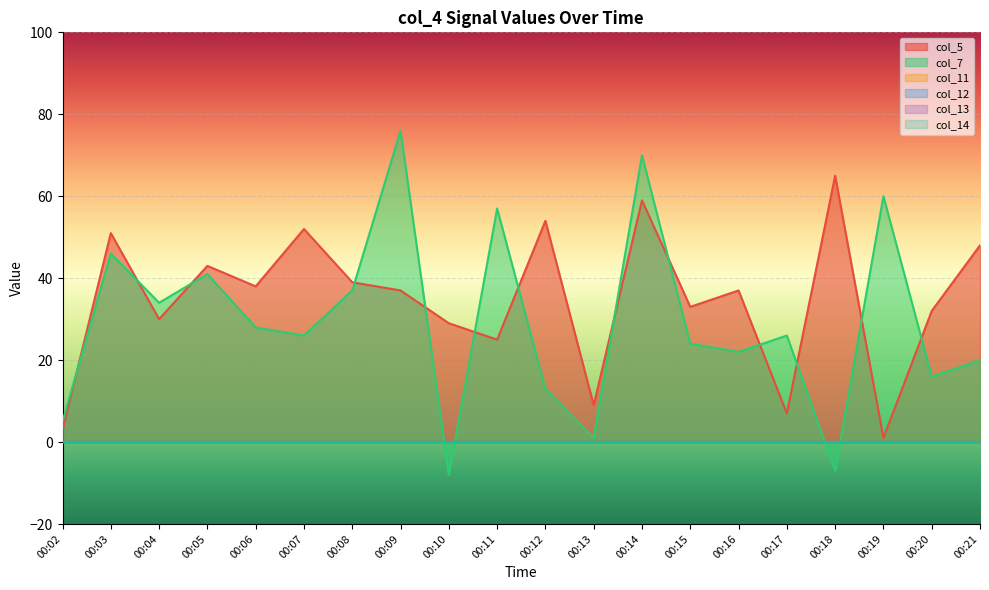

Reading left to right, what are all the values shown in this chart?

col_5: 3	51	30	43	38	52	39	37	29	25	54	9	59	33	37	7	65	1	32	48
col_7: 5	46	34	41	28	26	37	76	-8	57	13	1	70	24	22	26	-7	60	16	20
col_11: 0	0	0	0	0	0	0	0	0	0	0	0	0	0	0	0	0	0	0	0
col_12: 0	0	0	0	0	0	0	0	0	0	0	0	0	0	0	0	0	0	0	0
col_13: 0	0	0	0	0	0	0	0	0	0	0	0	0	0	0	0	0	0	0	0
col_14: 0	0	0	0	0	0	0	0	0	0	0	0	0	0	0	0	0	0	0	0